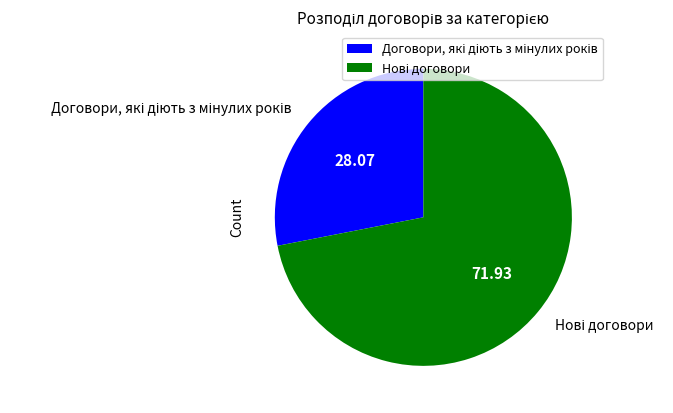

Is there any slice that represents more than half of the pie?

Yes